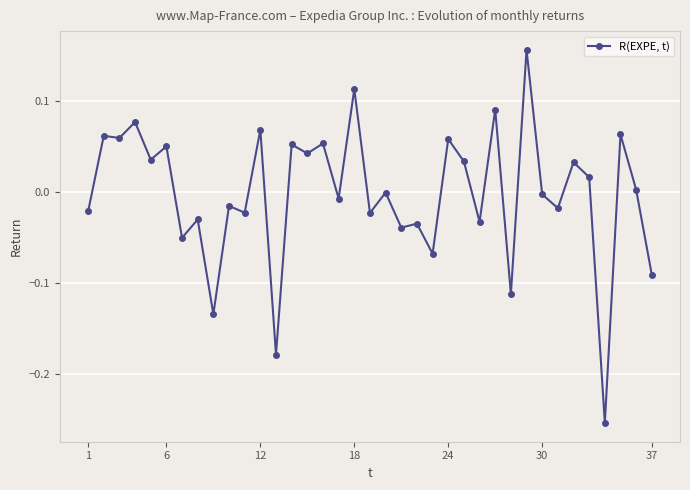

True or false: the data has more than 1 interior local peaks.

True